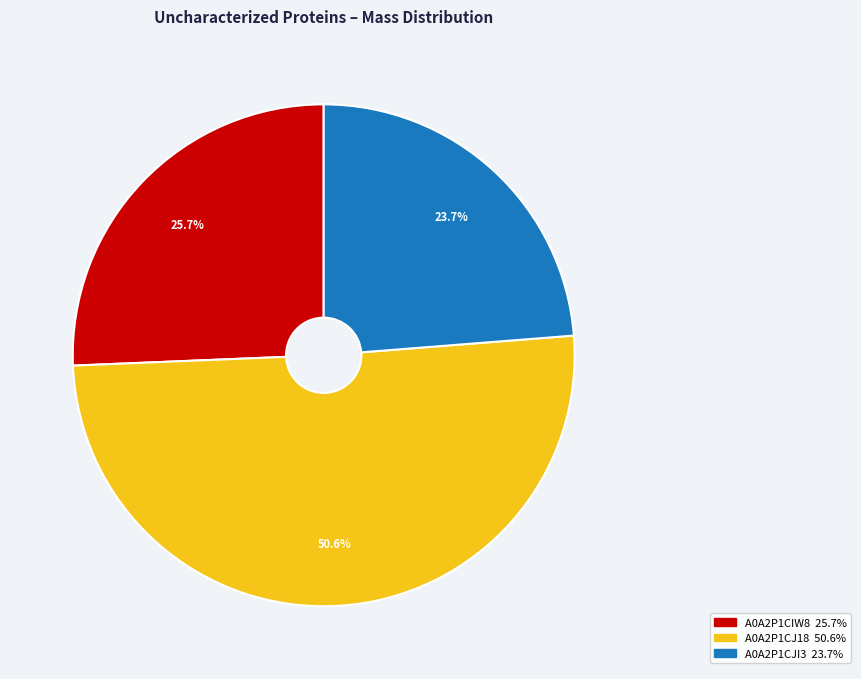

How many segments does this pie chart have?

3